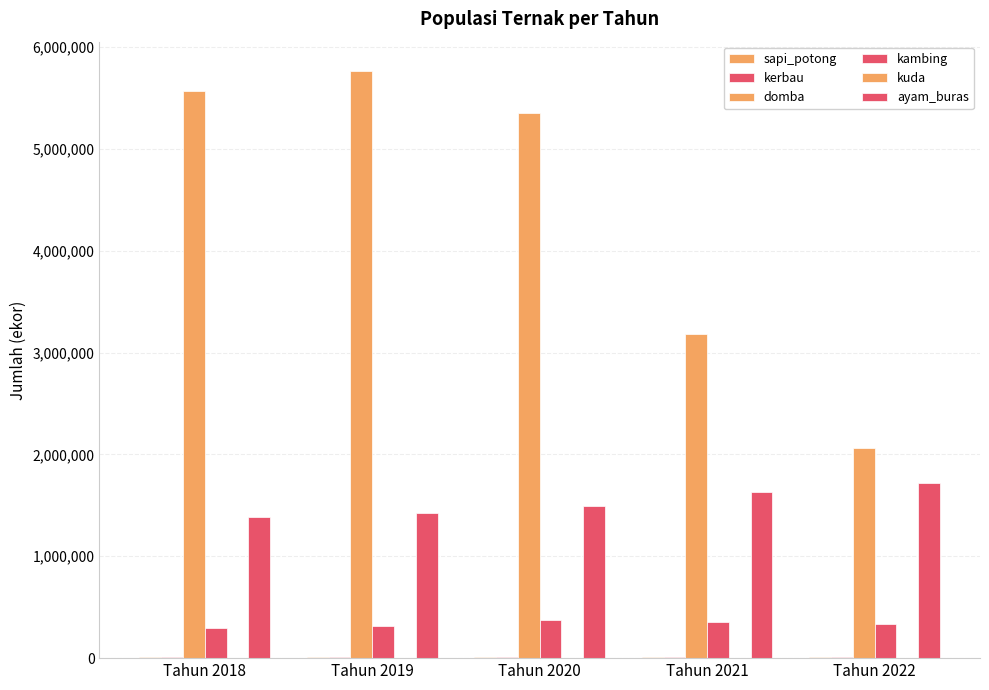

Reading right to left, list all the values displayed in this chart.

sapi_potong: Tahun 2022=13808	Tahun 2021=13662	Tahun 2020=13559	Tahun 2019=15753	Tahun 2018=15634
kerbau: Tahun 2022=13248	Tahun 2021=13783	Tahun 2020=14244	Tahun 2019=14061	Tahun 2018=13938
domba: Tahun 2022=2065487	Tahun 2021=3177673	Tahun 2020=5348980	Tahun 2019=5764184	Tahun 2018=5565082
kambing: Tahun 2022=339214	Tahun 2021=359251	Tahun 2020=378223	Tahun 2019=316785	Tahun 2018=293820
kuda: Tahun 2022=104	Tahun 2021=117	Tahun 2020=126	Tahun 2019=125	Tahun 2018=123
ayam_buras: Tahun 2022=1721401	Tahun 2021=1634758	Tahun 2020=1492183	Tahun 2019=1427931	Tahun 2018=1385862